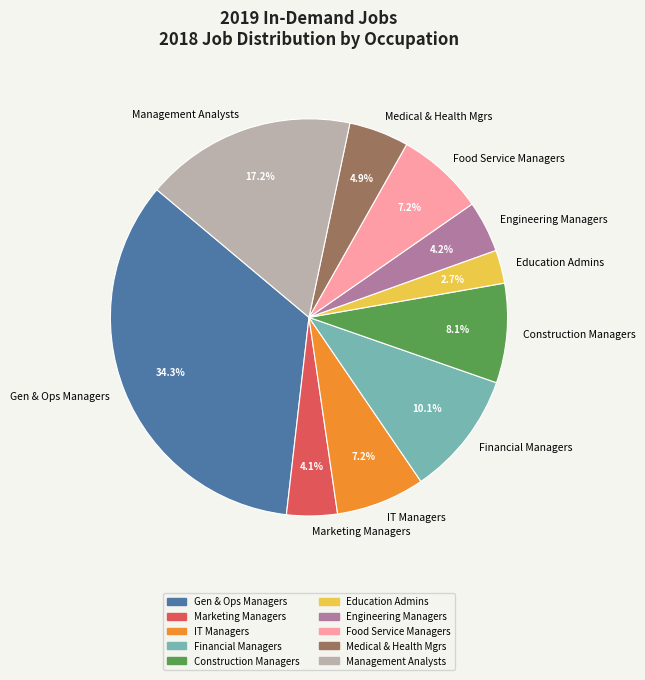

Is Management Analysts the majority of the pie?

No